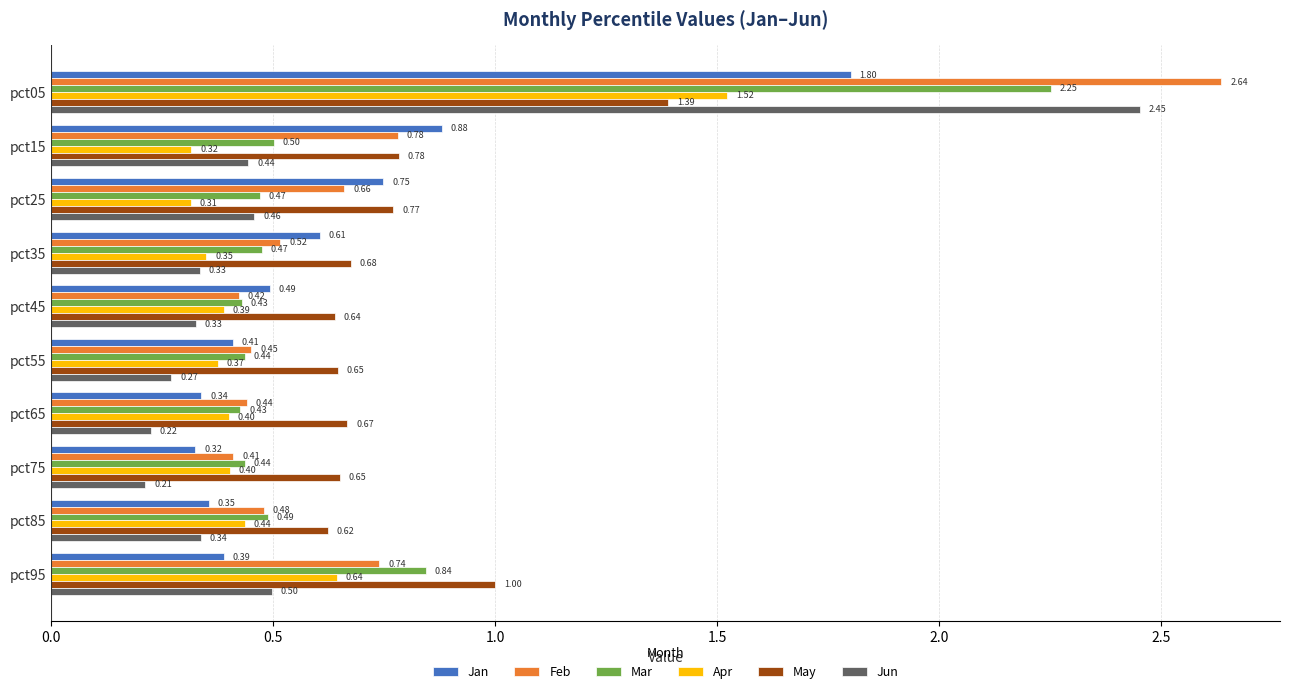

Where is May nearest to the value 1?

pct95